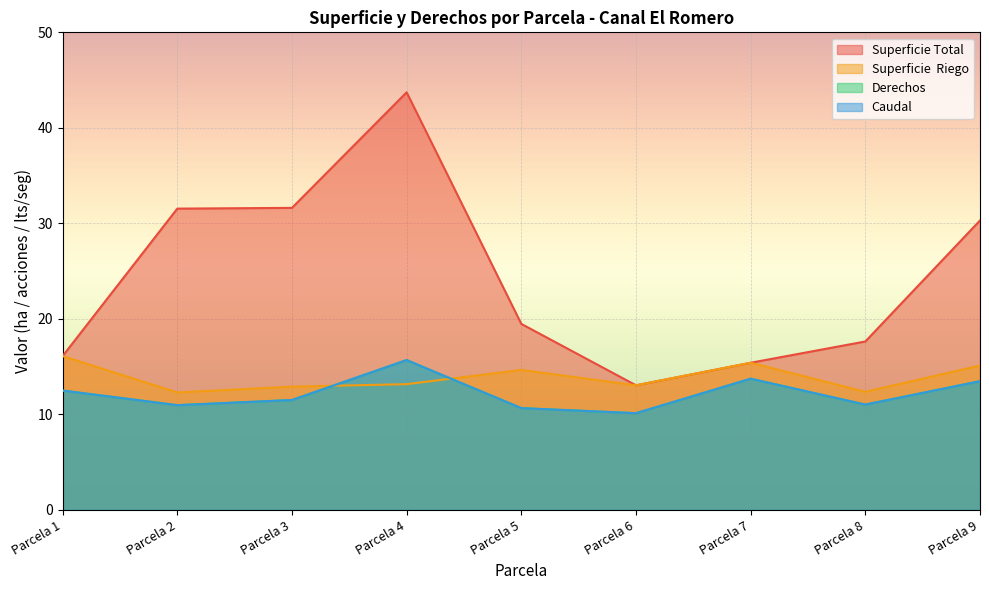

The value of Derechos at Parcela 6 is 10.1. True or false?

True